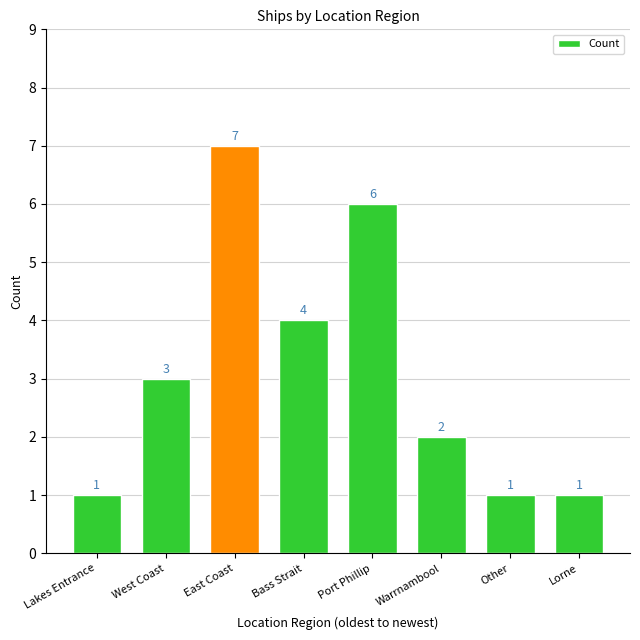

How many bars are there in total?

8